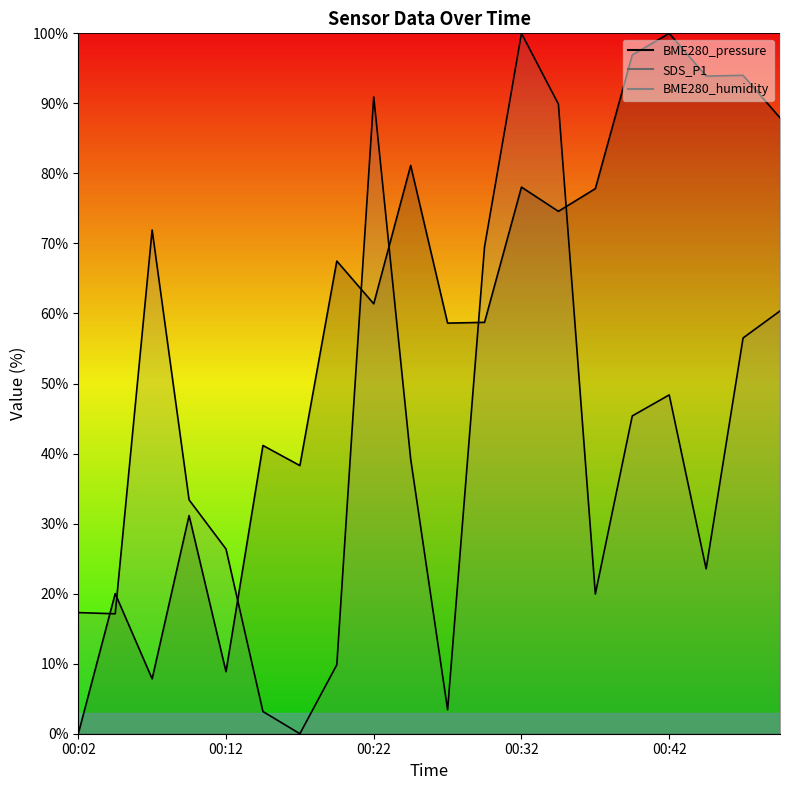

The value of SDS_P1 at 00:17 is -48.8. True or false?

False